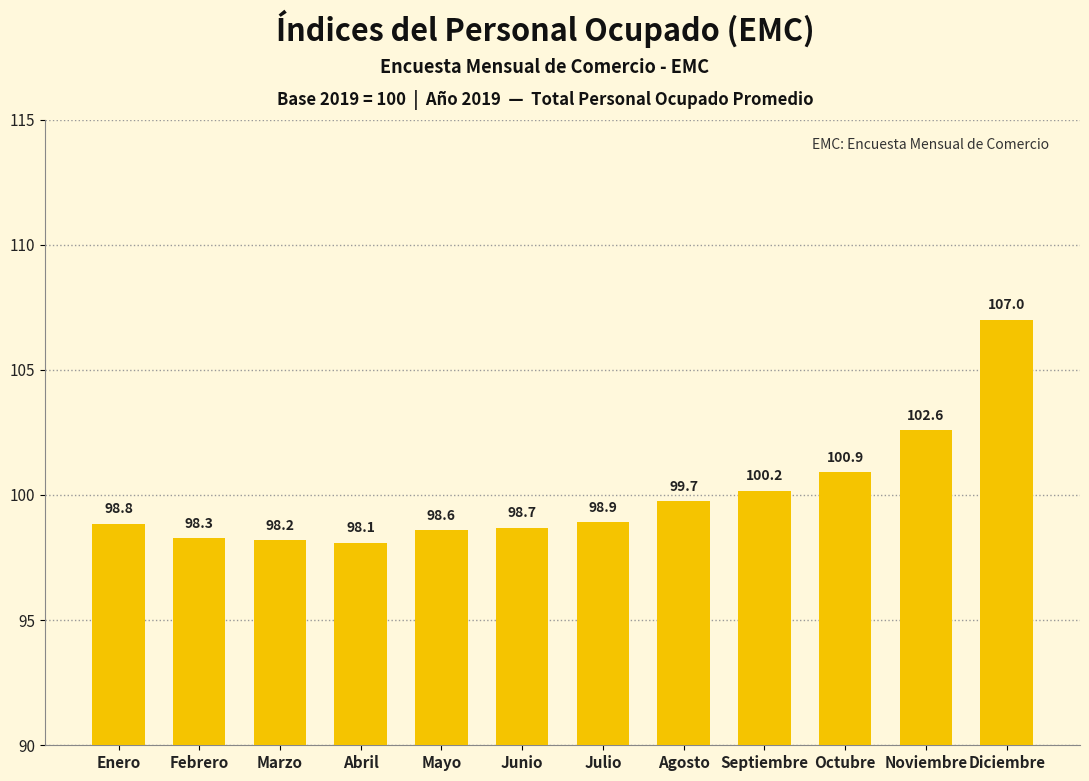

Rank the categories by value from lowest to highest.

Abril, Marzo, Febrero, Mayo, Junio, Enero, Julio, Agosto, Septiembre, Octubre, Noviembre, Diciembre